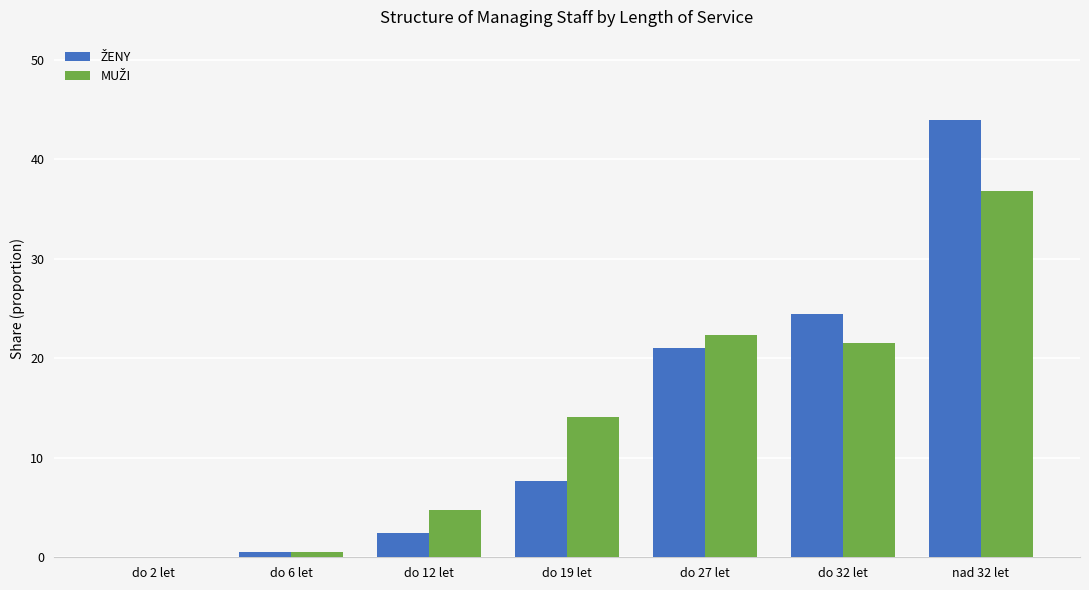

Are the bars grouped side by side (vs. stacked)?

Yes